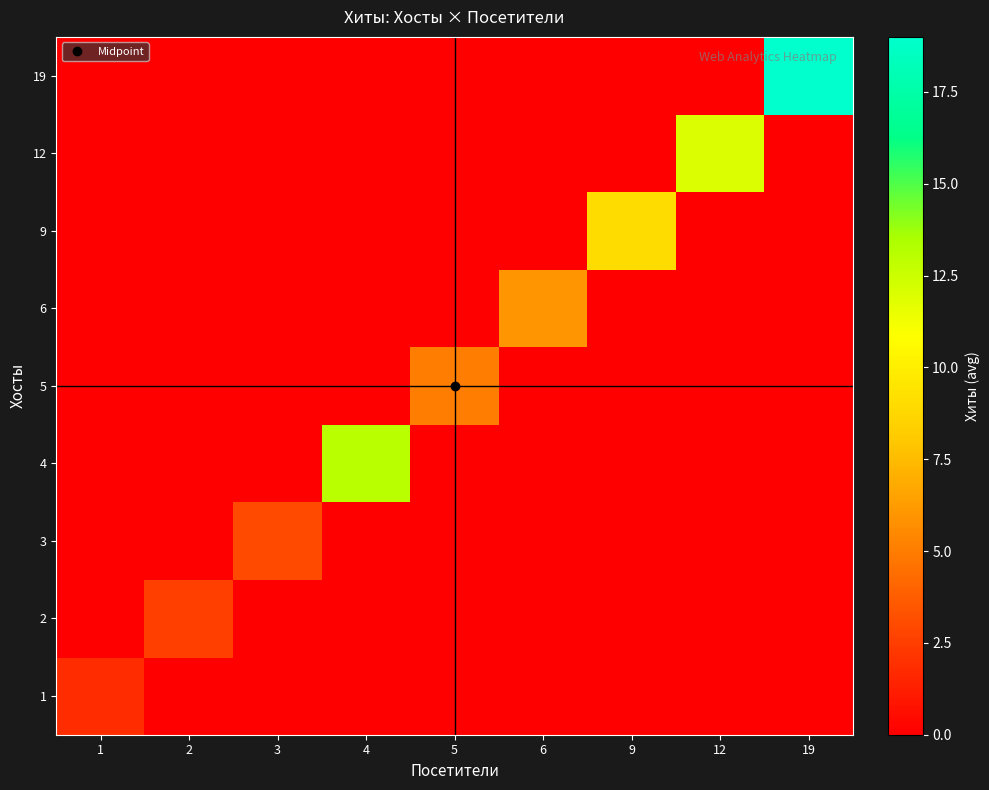

What is the greatest value displayed?

19.0